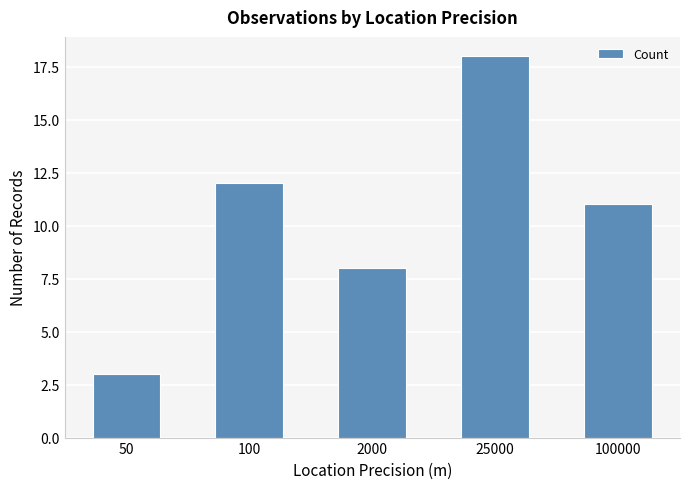

Read the value at 50.

3